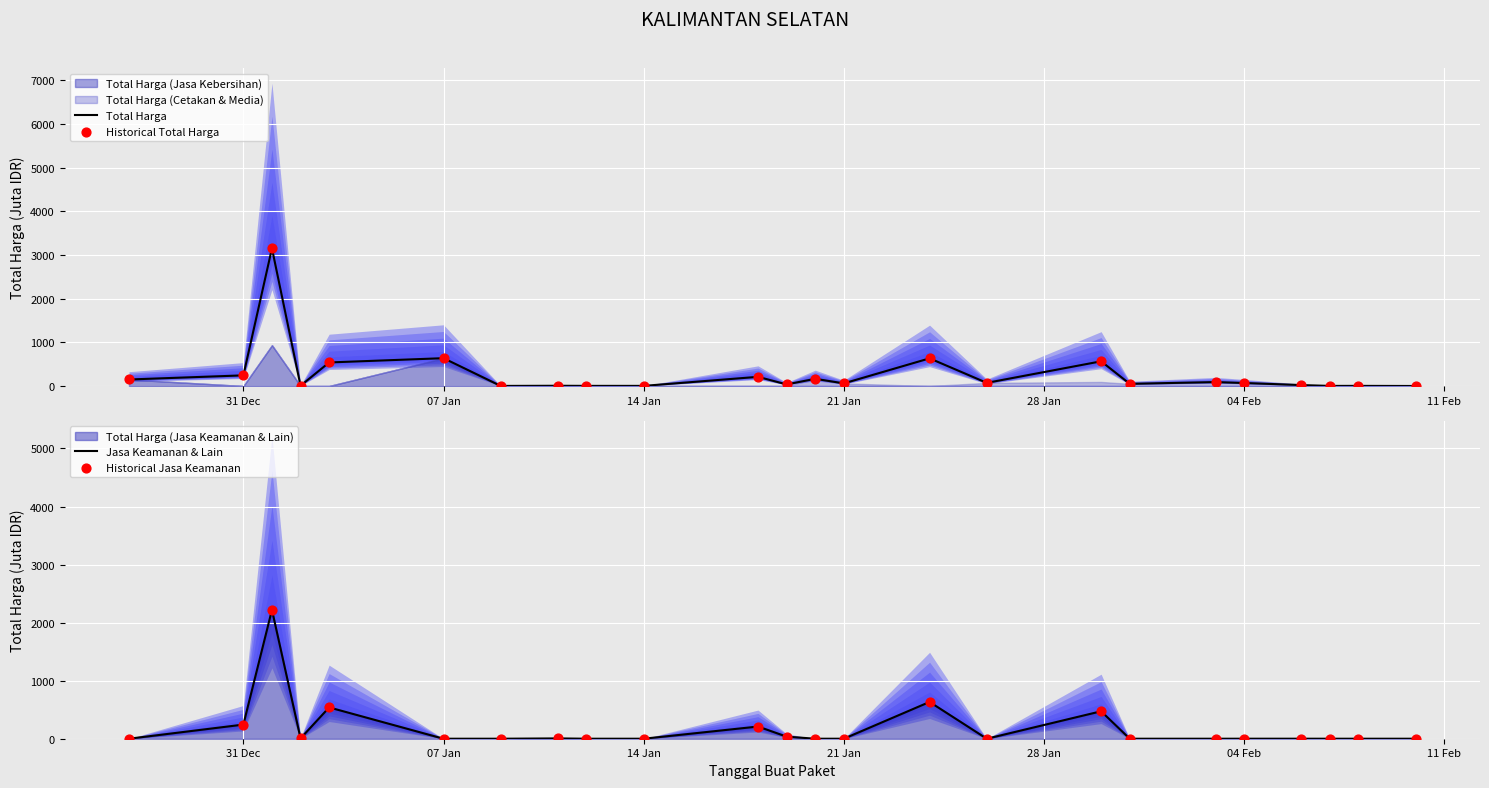

What is the highest value of the Total Harga series?

3154.2